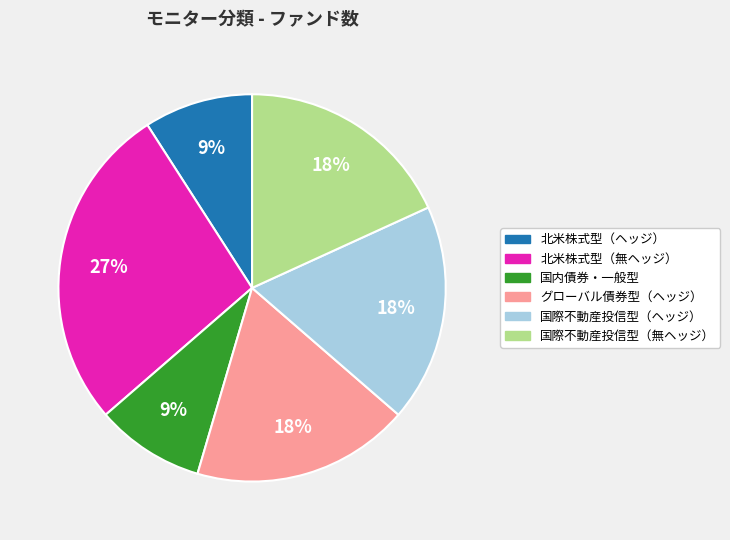

The 北米株式型（ヘッジ） slice represents 20% of the pie. True or false?

False